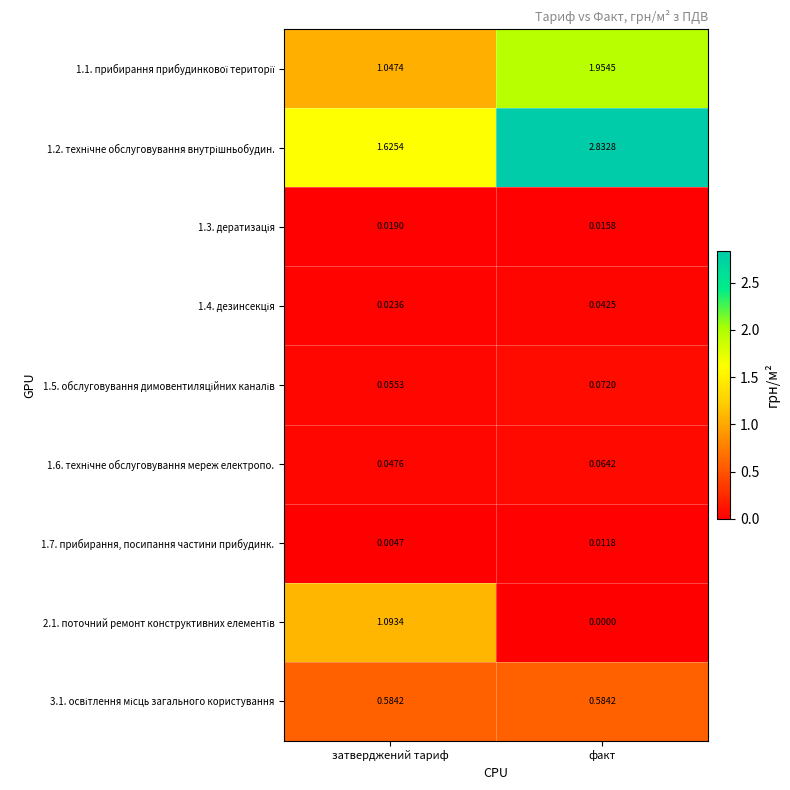

How many data points does each series have?

2